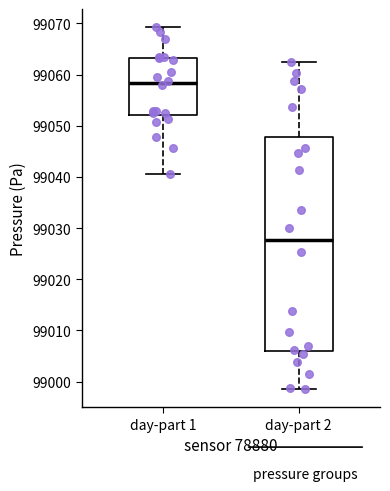

Reading left to right, read every box against the y-axis: the position of its median line, the range the box covers, and the ends of its whiskers. The values are not printed on the chart, so give them approximately, as read against the axis.

day-part 1: median 99058, box 99052 to 99063, whiskers 99041 to 99069
day-part 2: median 99028, box 99006 to 99048, whiskers 98999 to 99062